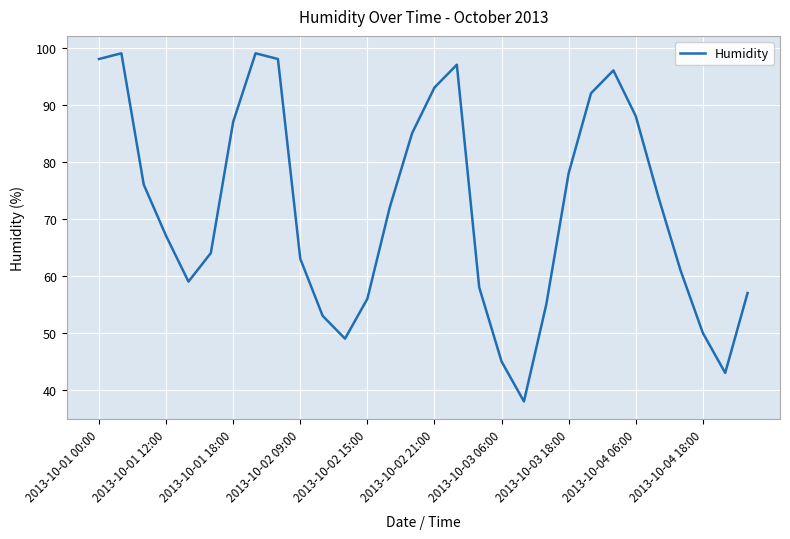

Reading left to right, what are all the values shown in this chart?

98	99	76	67	59	64	87	99	98	63	53	49	56	72	85	93	97	58	45	38	55	78	92	96	88	74	61	50	43	57